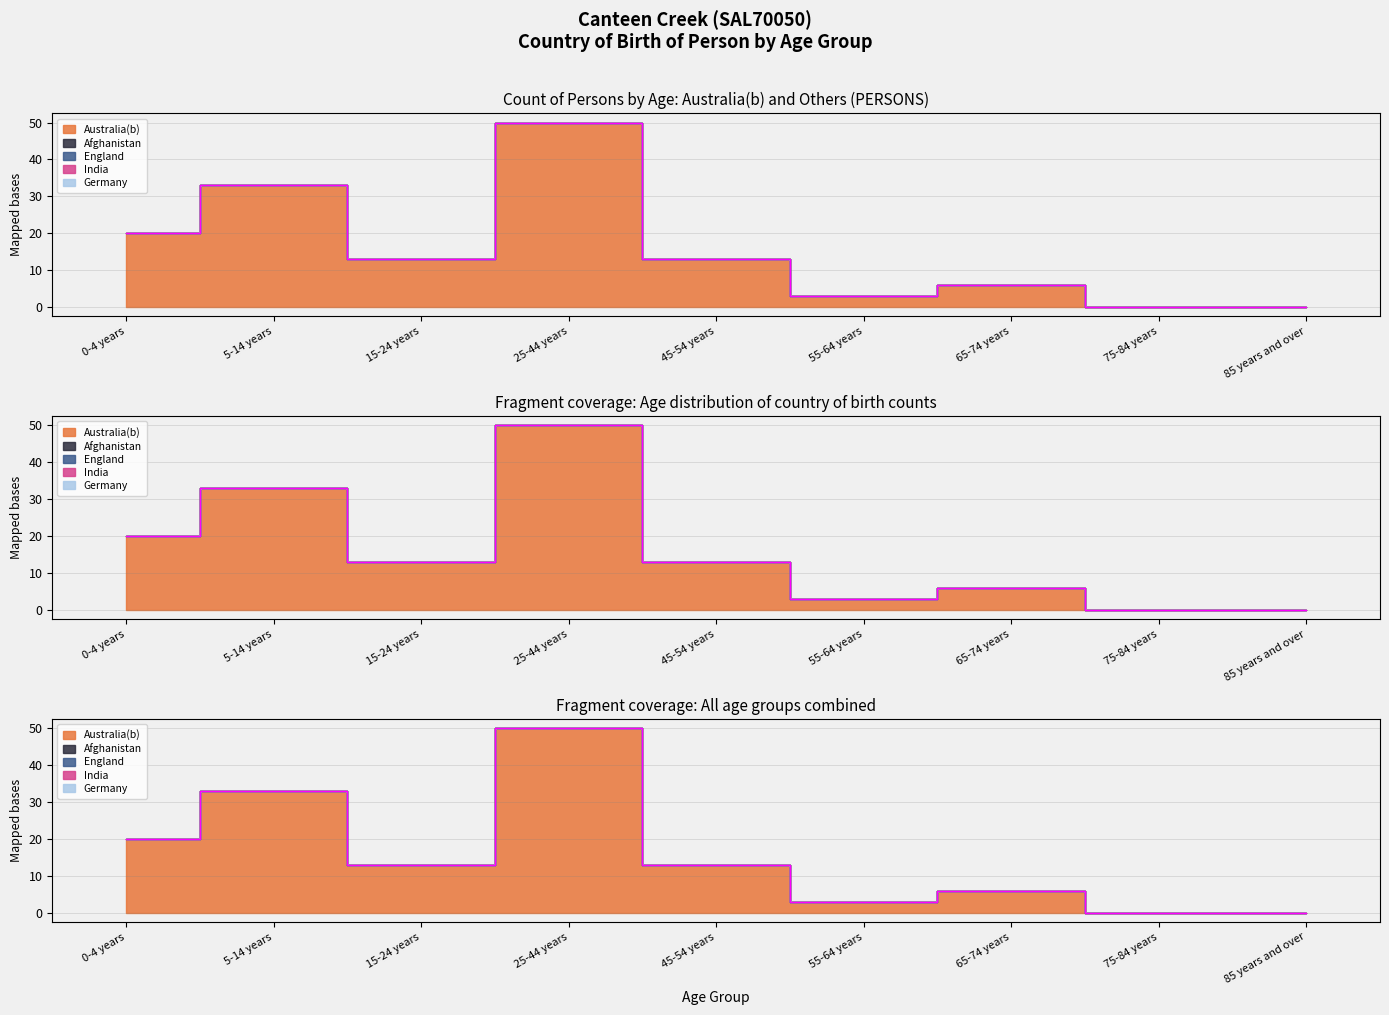

What position from the right is 65-74 years?

3